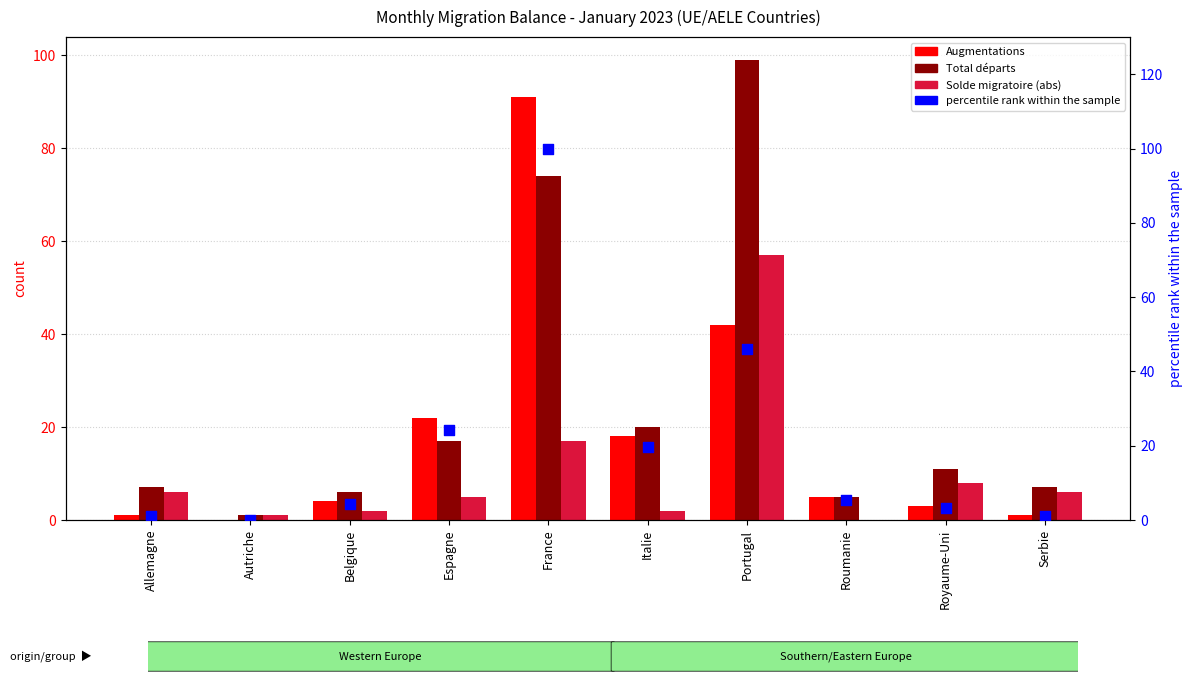

Which series has the widest spread of Y values?

percentile rank within the sample